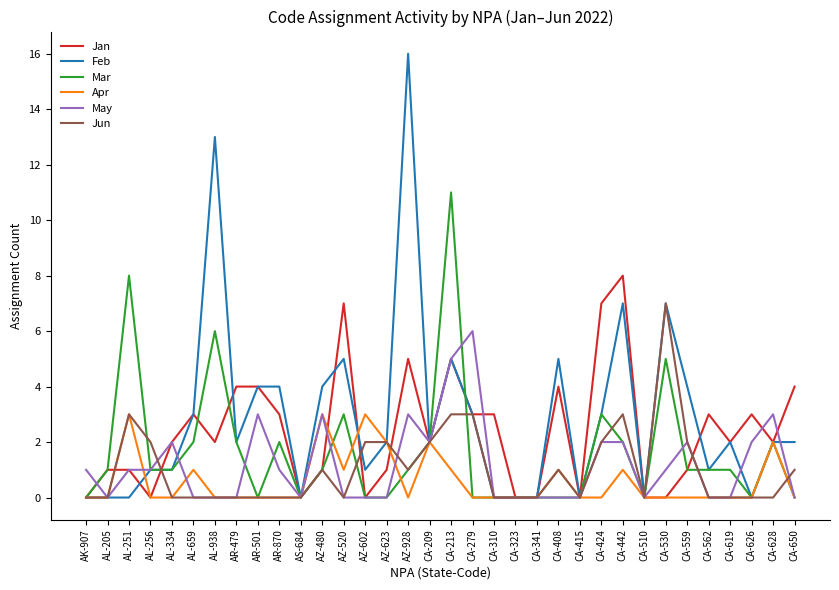

What is the maximum value for Feb?

16